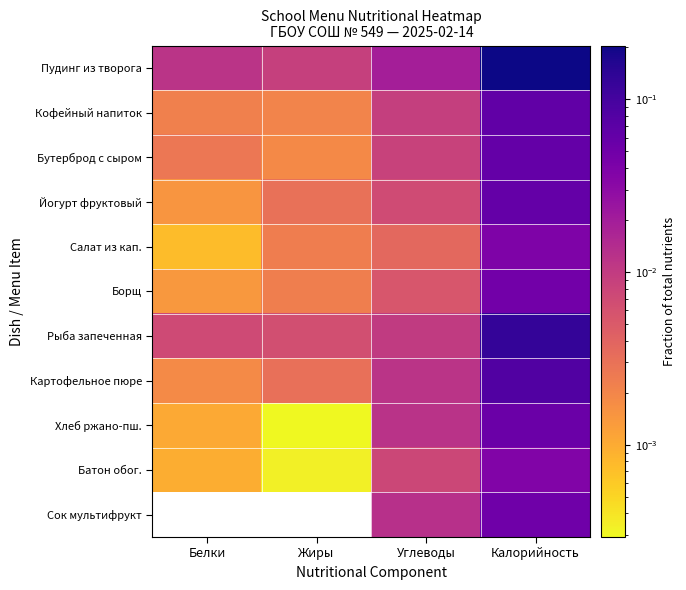

At Калорийность, list the series in order from smallest to largest.

Батон обог., Салат из кап., Борщ, Сок мультифрукт, Хлеб ржано-пш., Йогурт фруктовый, Бутерброд с сыром, Кофейный напиток, Картофельное пюре, Рыба запеченная, Пудинг из творога